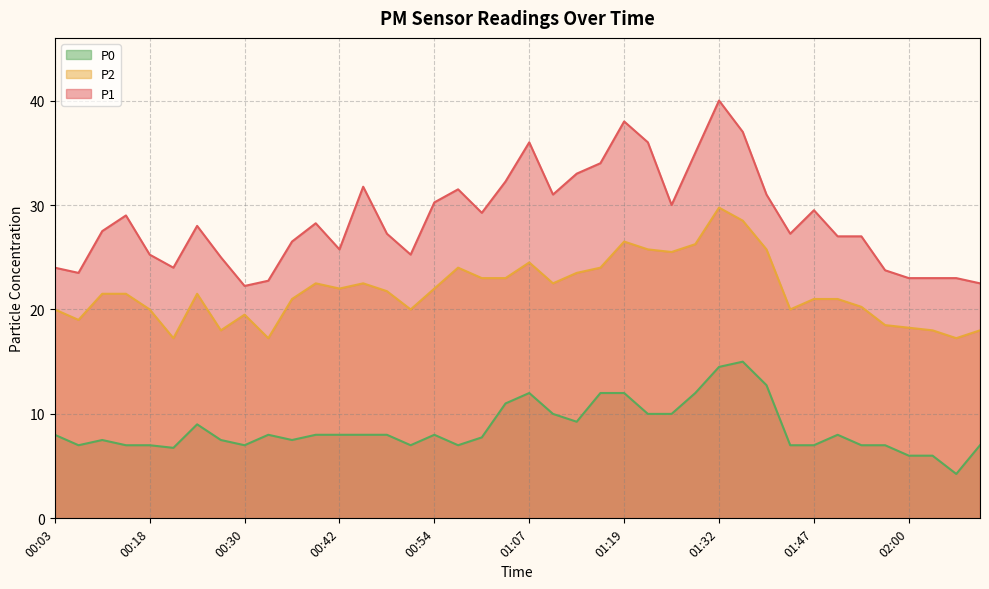

True or false: P1 and P0 intersect in this chart.

False